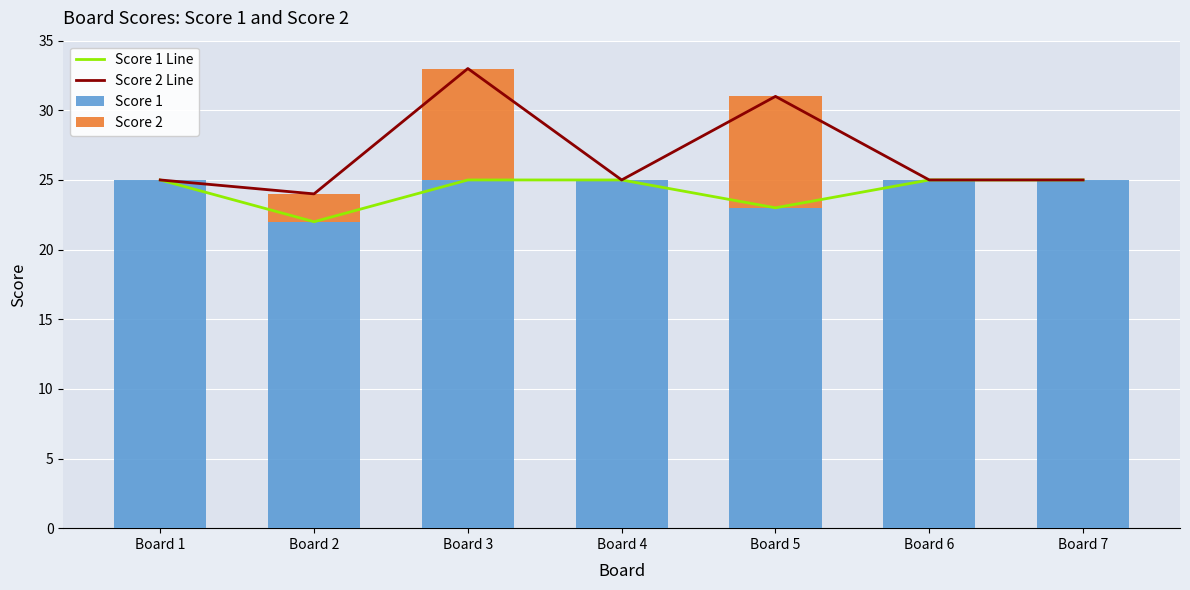

What is the sum of all Score 1 Line values?

170